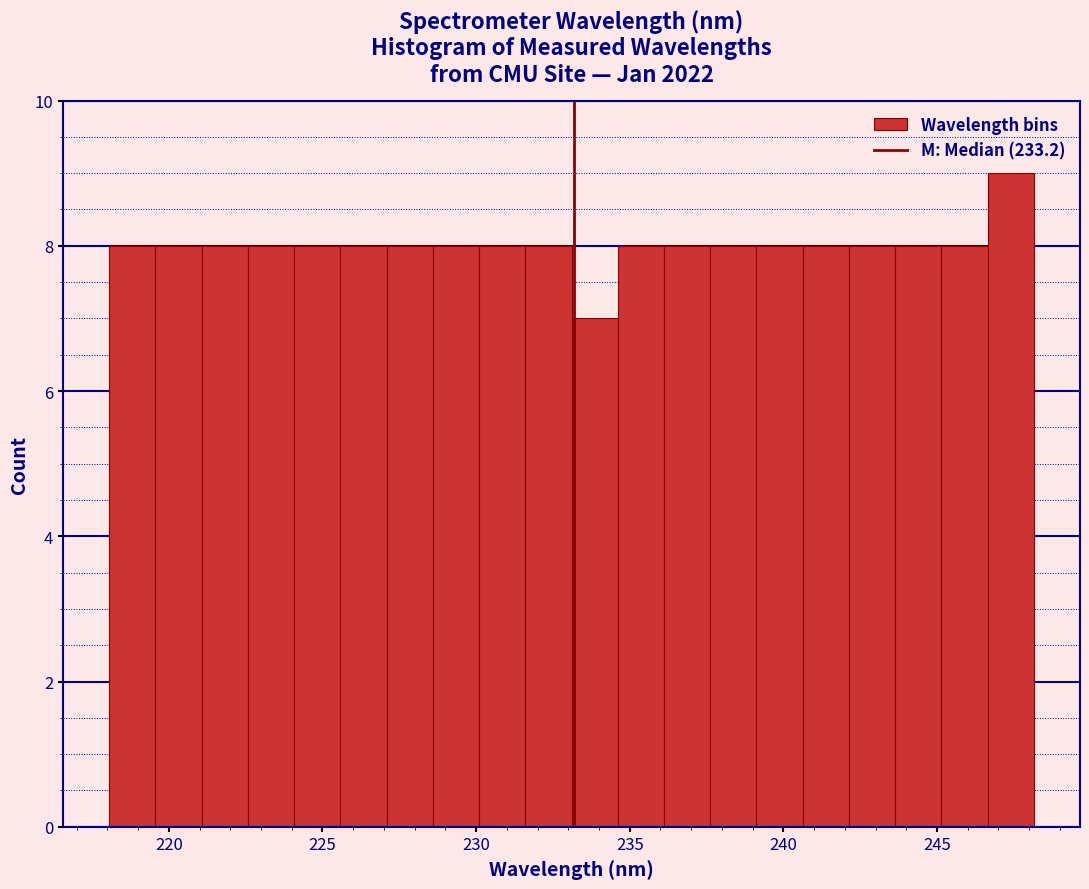

Around what value on the x-axis is the tallest bar? Give the approximate position of its centre, as read against the axis.

247.5